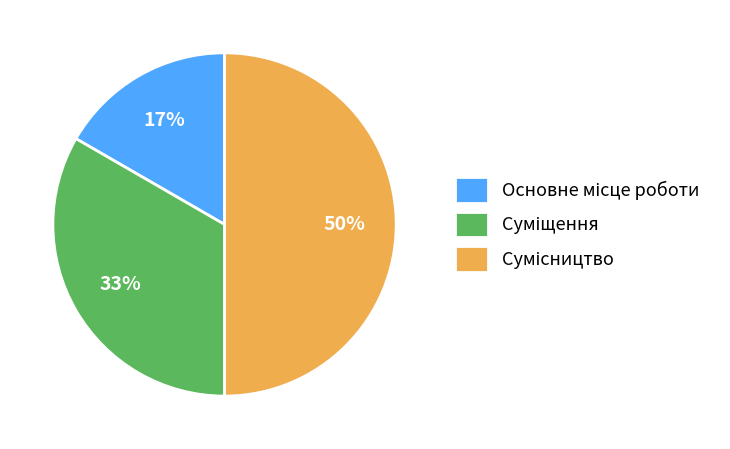

To the nearest percent, what is the difference between the largest and smallest slice percentages?

33%